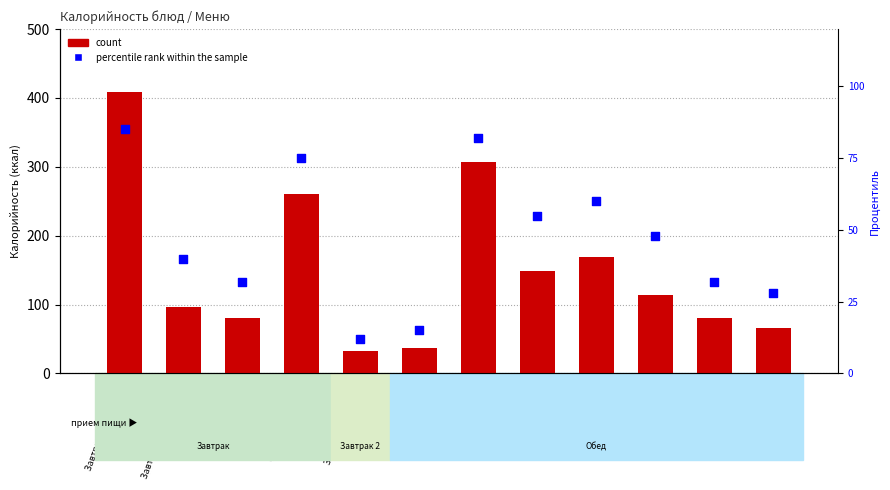

Which series has the widest spread of Y values?

count